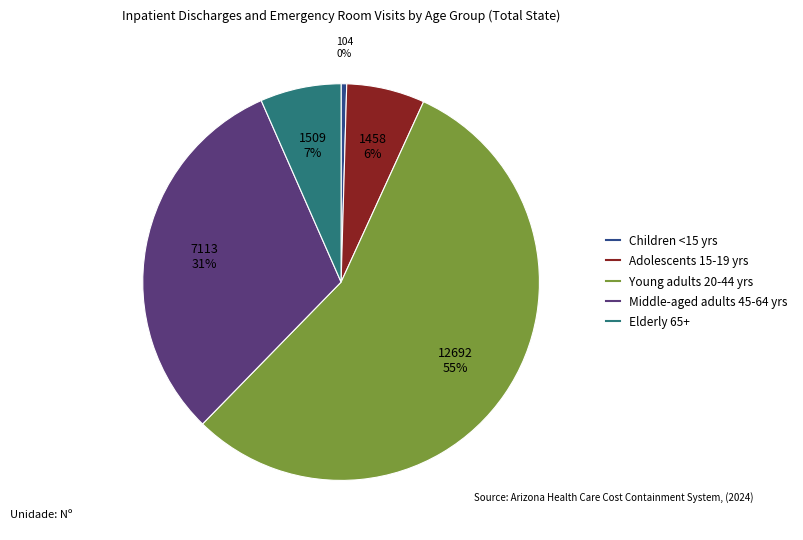

Does Young adults 20-44 yrs account for over 50% of the chart?

Yes